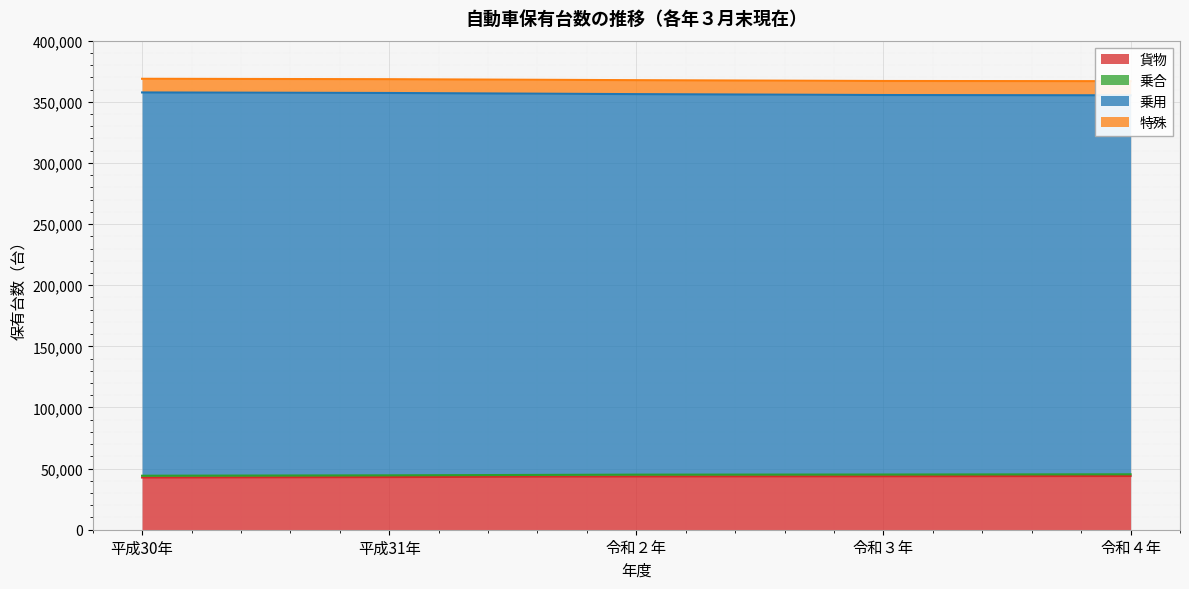

What is the average value of the 貨物 series?

43398